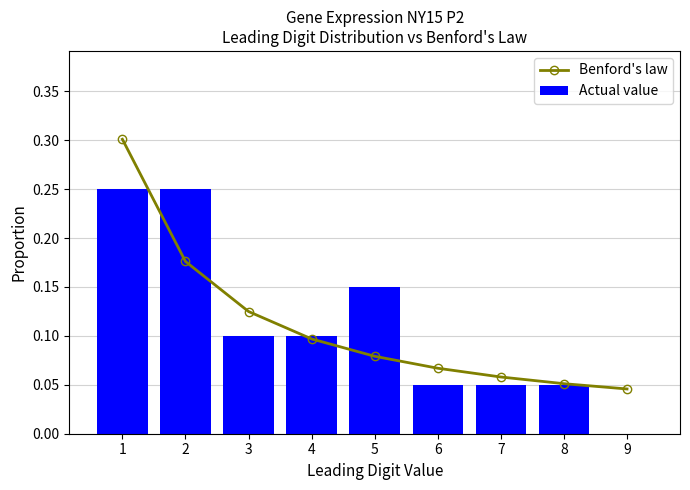

Read the Benford's law value at 5.

0.1